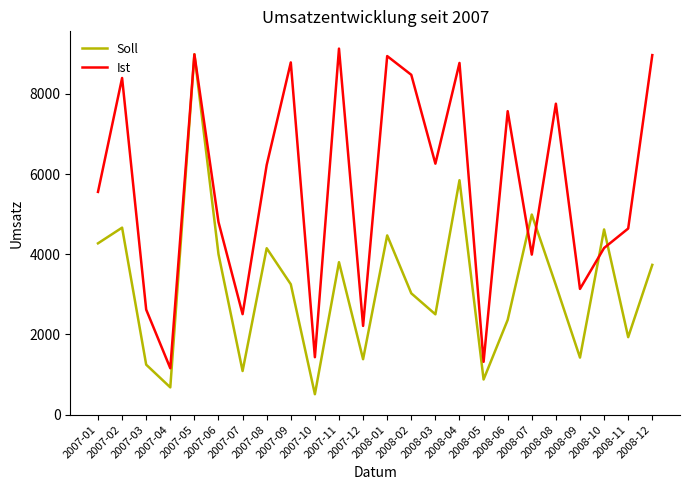

Which series ends up on top after the final intersection of Soll and Ist?

Ist